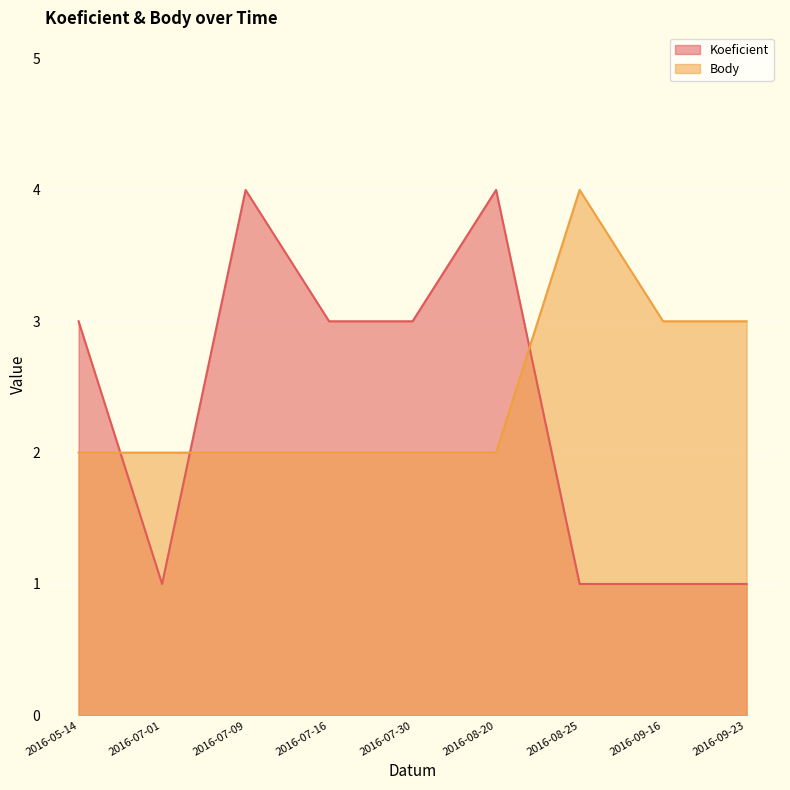

What are all the series names shown in the legend?

Koeficient, Body